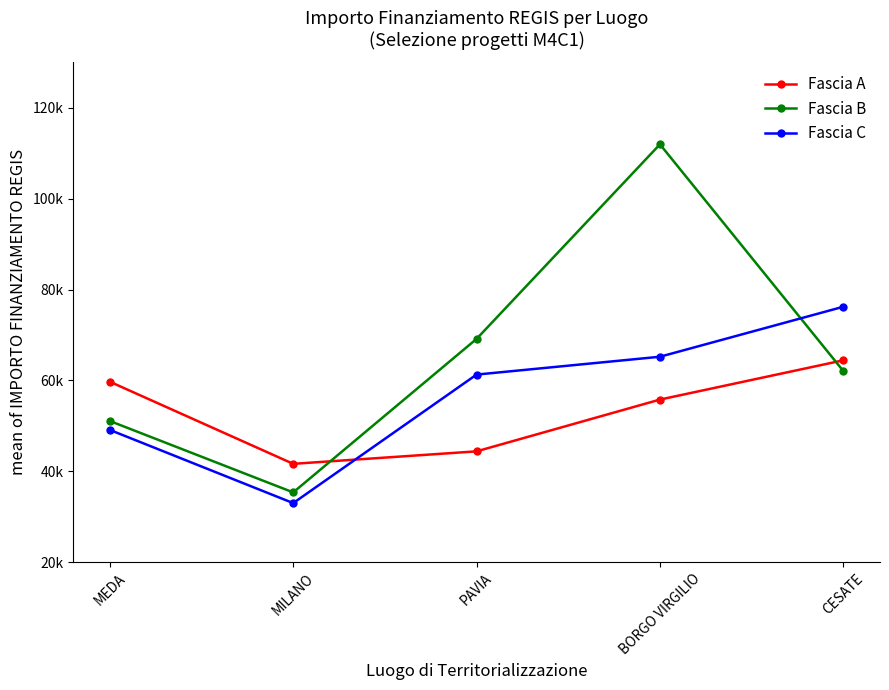

Is this an area chart (filled region under the line)?

No